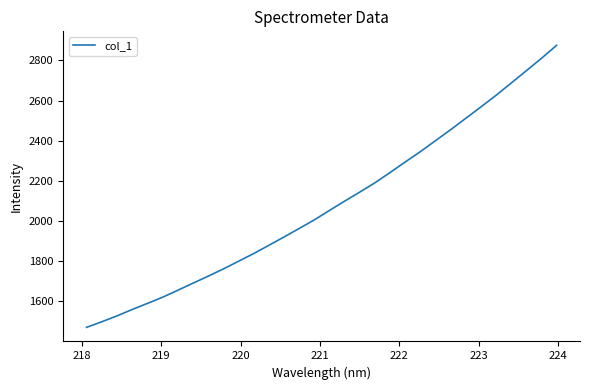

Reading left to right, what are all the values shown in this chart?

1470.6	1498.3	1527.4	1559.2	1589.5	1620.3	1654.8	1690.0	1725.0	1760.8	1799.1	1837.4	1878.5	1919.9	1962.2	2005.1	2052.2	2098.4	2143.6	2189.7	2241.0	2293.4	2345.0	2399.6	2454.2	2511.0	2567.7	2625.5	2686.7	2747.9	2809.8	2874.4